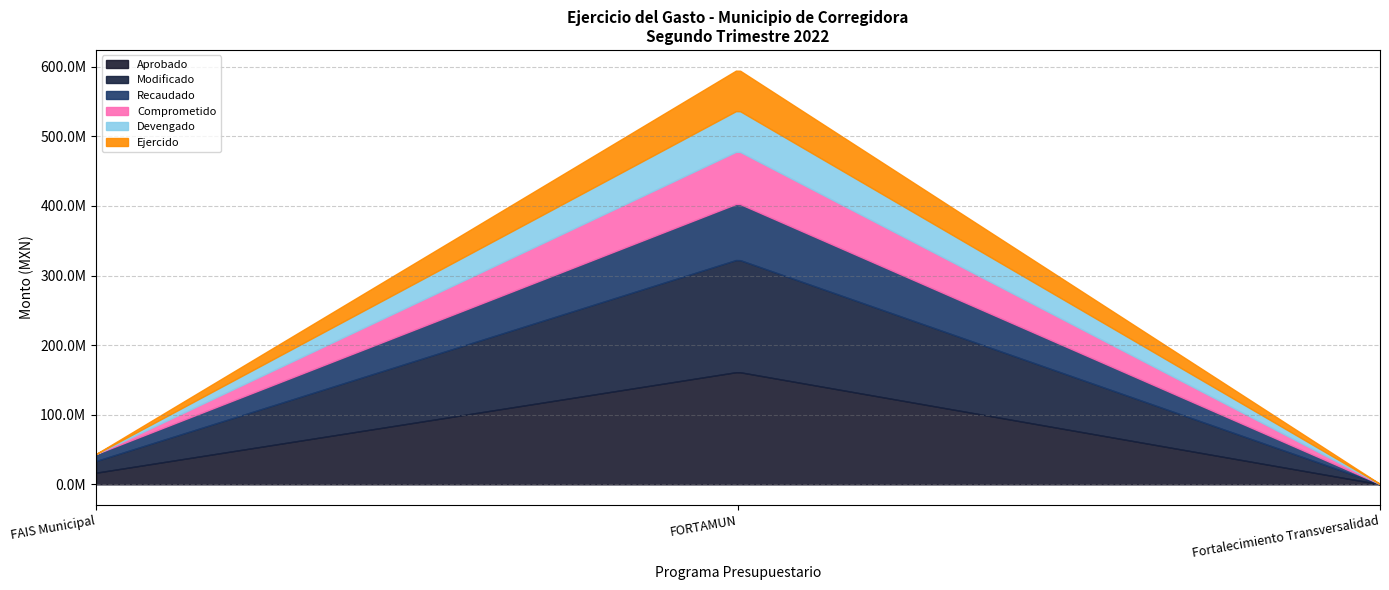

Which series has the widest spread of values?

Modificado